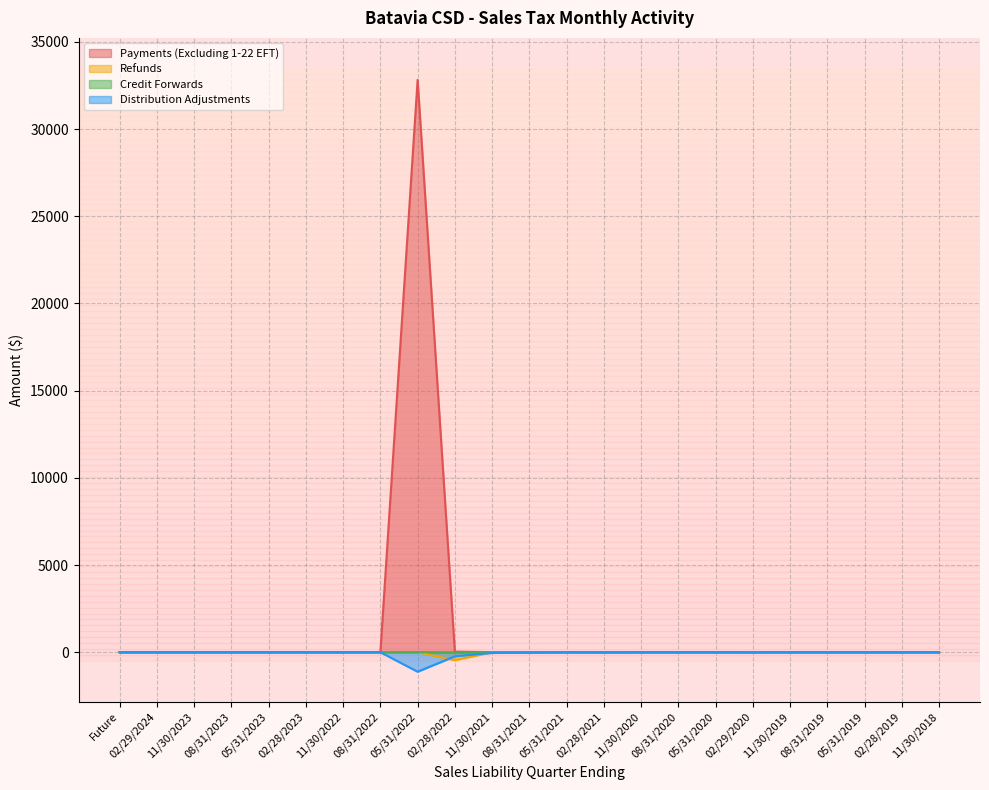

What is the sum of the Payments (Excluding 1-22 EFT) values at 11/30/2023 and 11/30/2021?

3.4